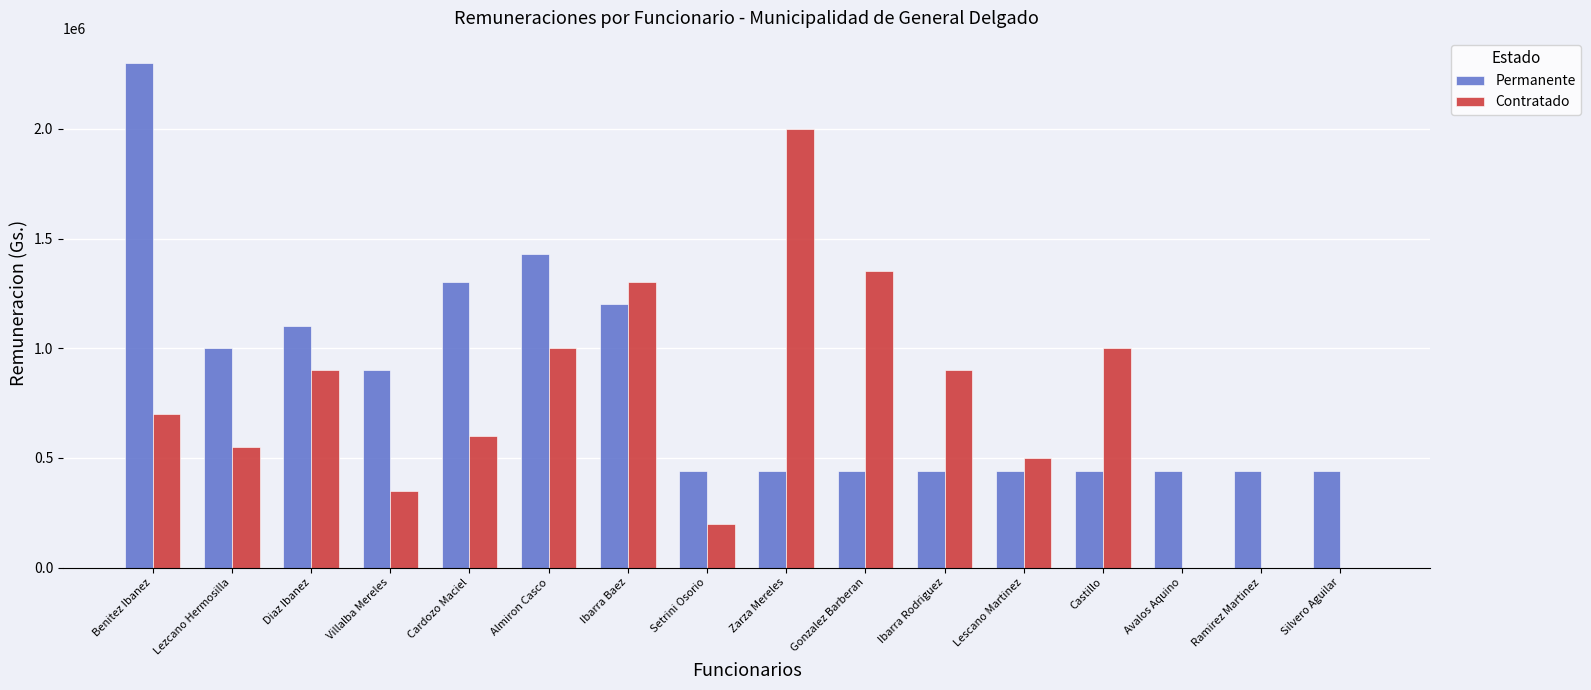

Are the bars horizontal?

No